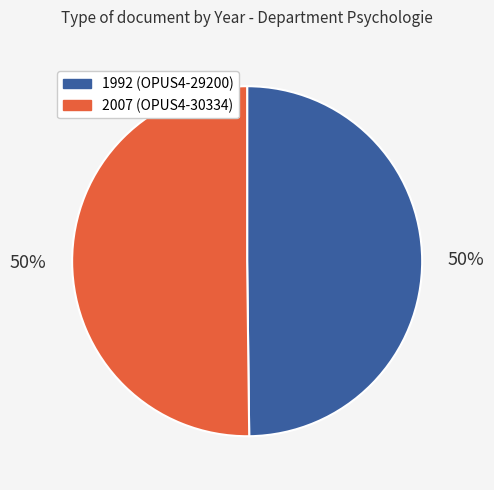

To the nearest percent, what is the combined percentage of 2007 (OPUS4-30334) and 1992 (OPUS4-29200)?

100%